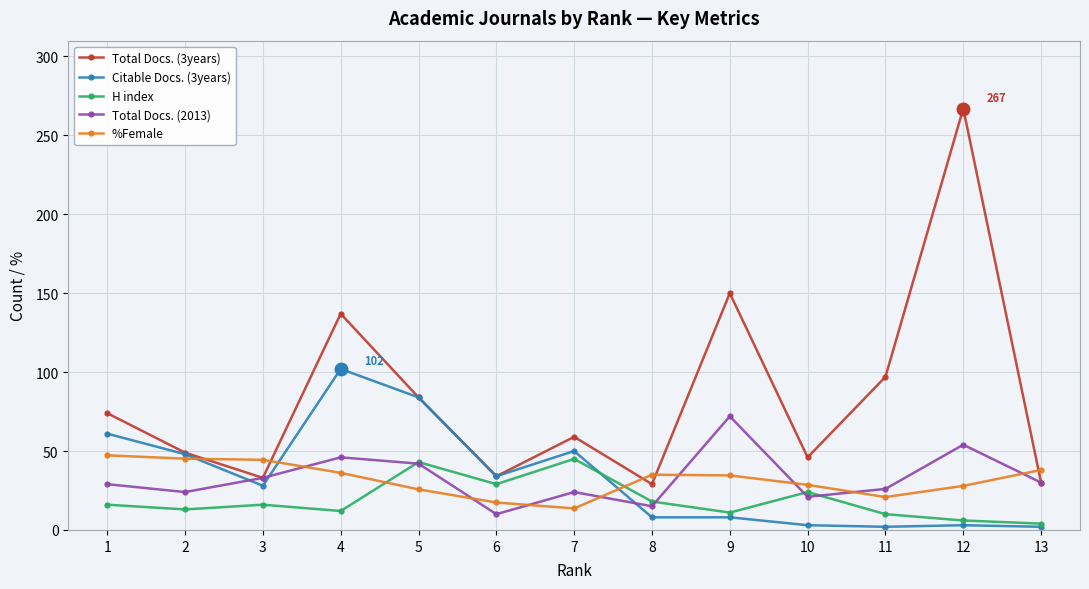

What is the minimum value for Total Docs. (3years)?

29.0